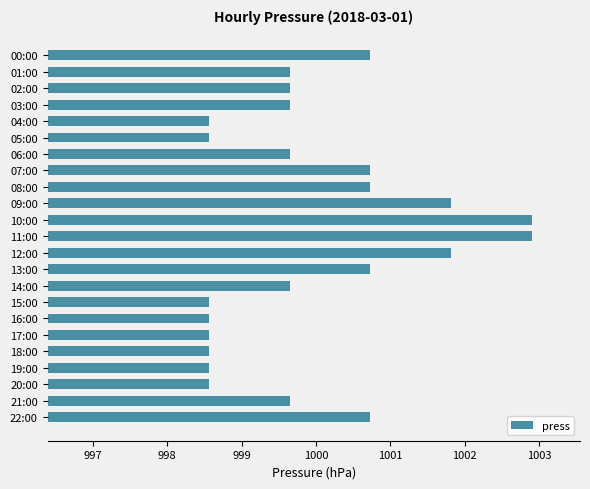

What is the difference between the values at 16:00 and 22:00?

2.2